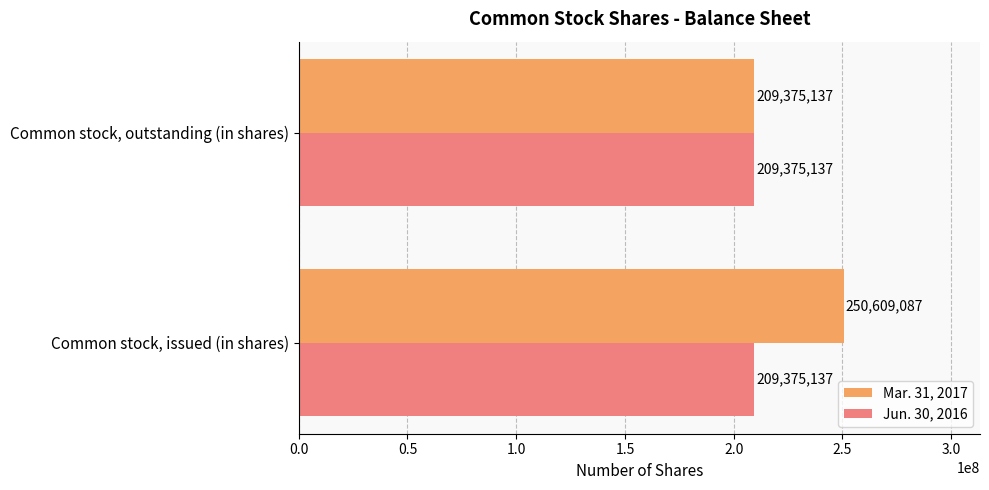

What is the approximate value of Jun. 30, 2016 at Common stock, outstanding (in shares)?

209375137